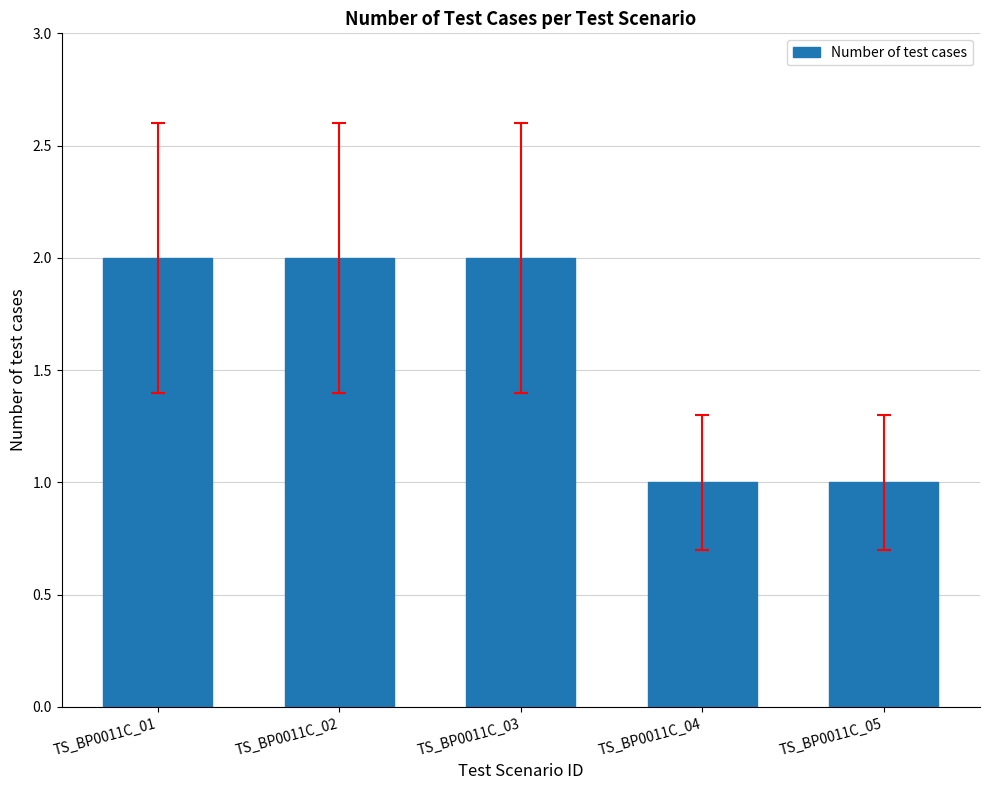

What is the ratio of the value at TS_BP0011C_03 to the value at TS_BP0011C_05?

2.0